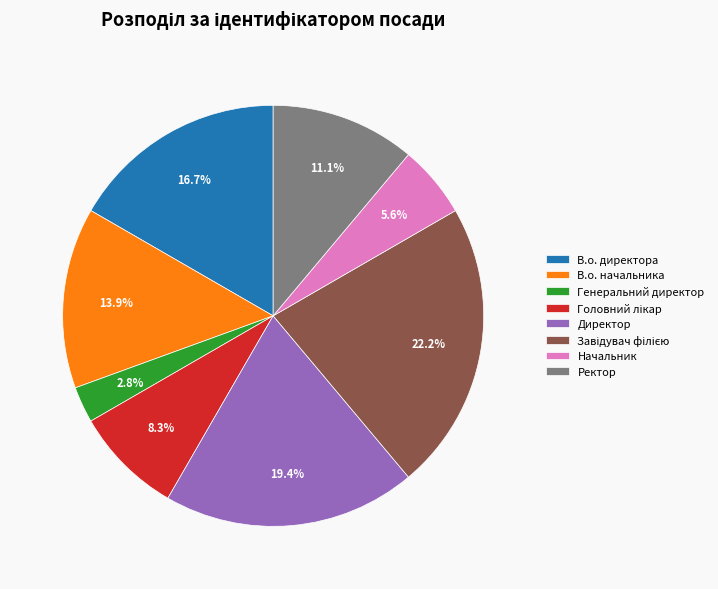

Which category has the smallest portion of the pie?

Генеральний директор